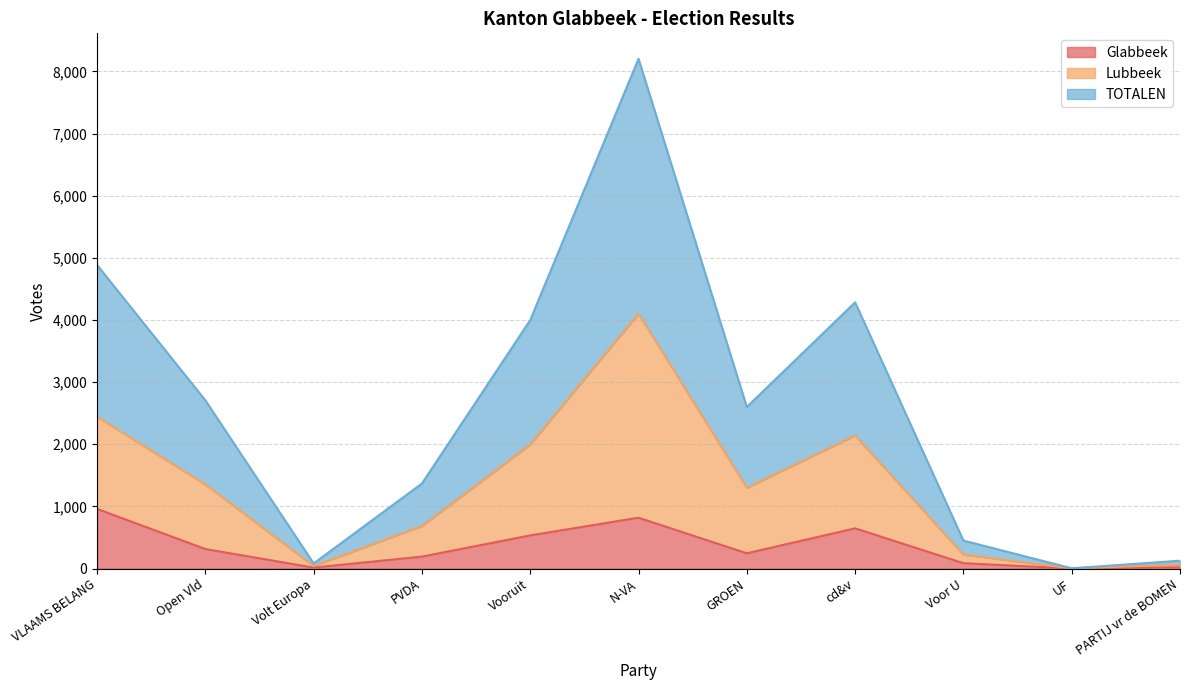

True or false: Lubbeek and Glabbeek intersect in this chart.

False